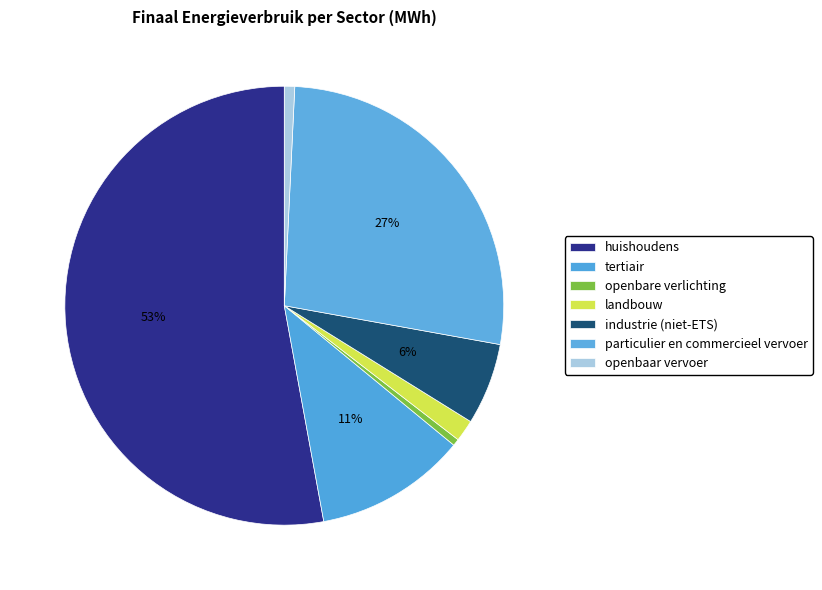

What is the smallest slice in the pie chart?

openbare verlichting